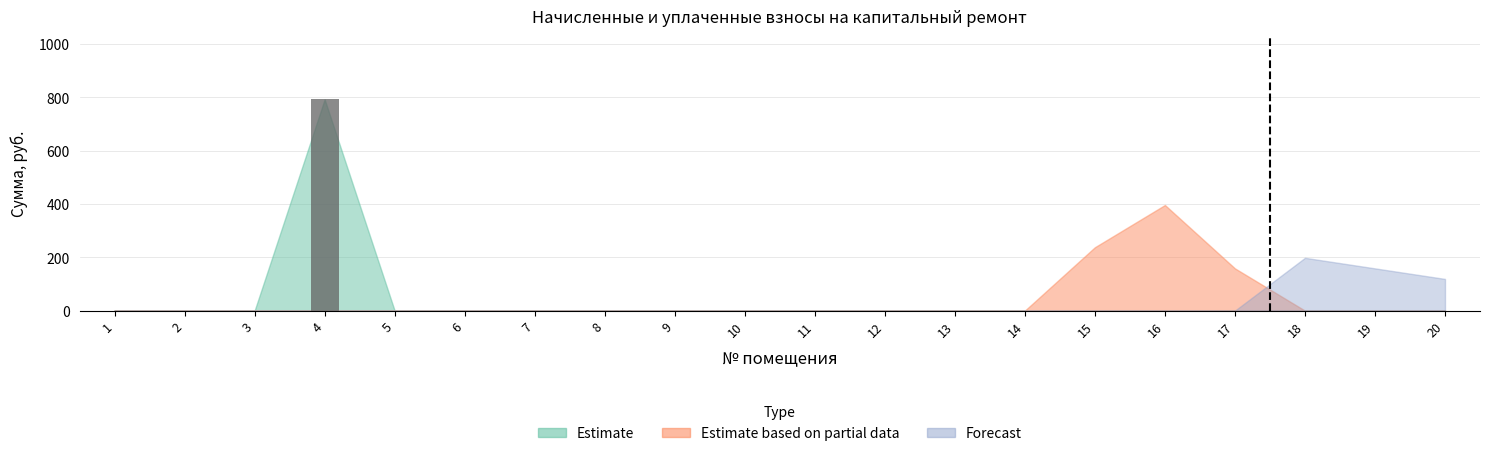

The value at 10 is -513.7. True or false?

False